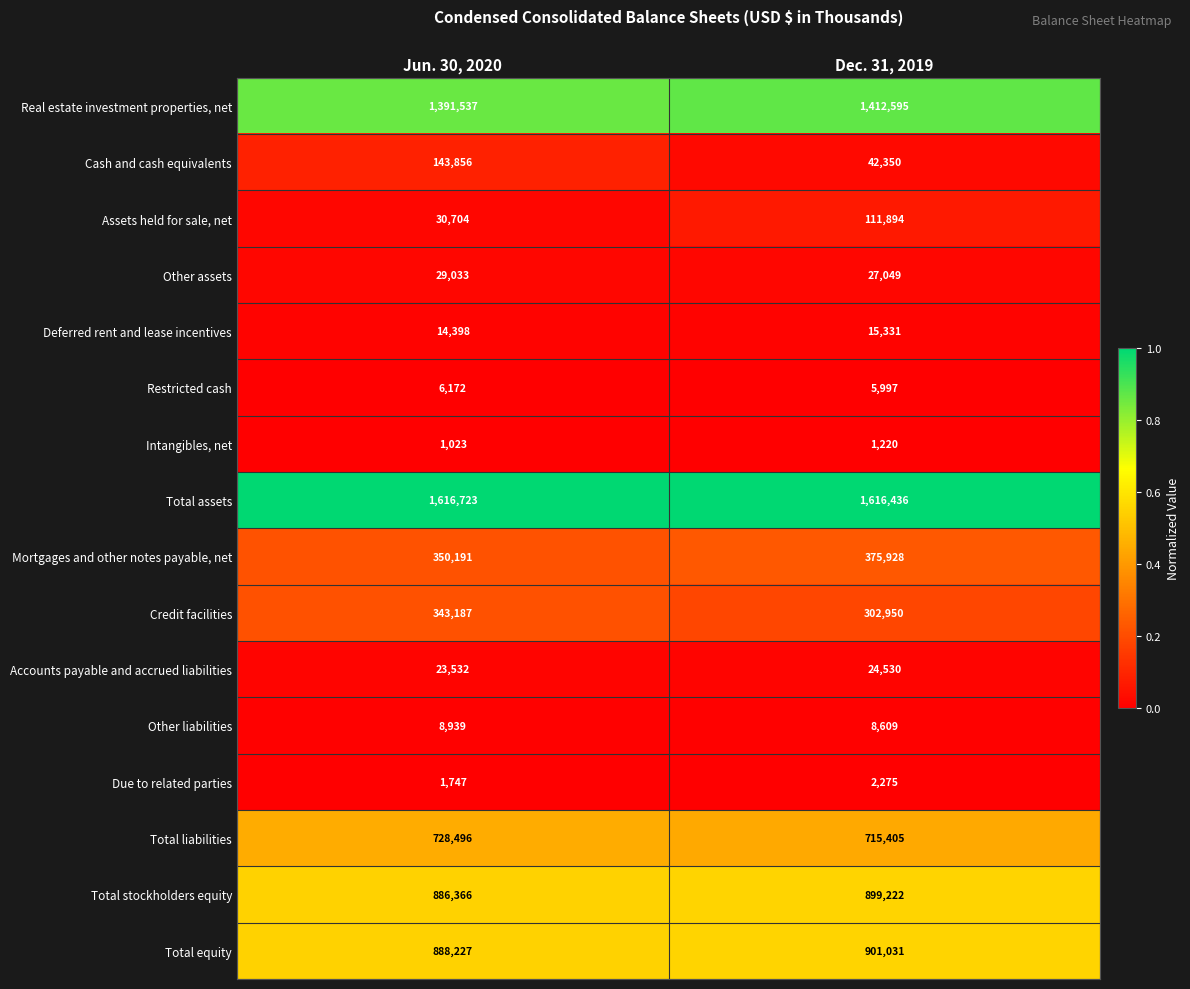

The Due to related parties series shows 1747 at Jun. 30, 2020. True or false?

True